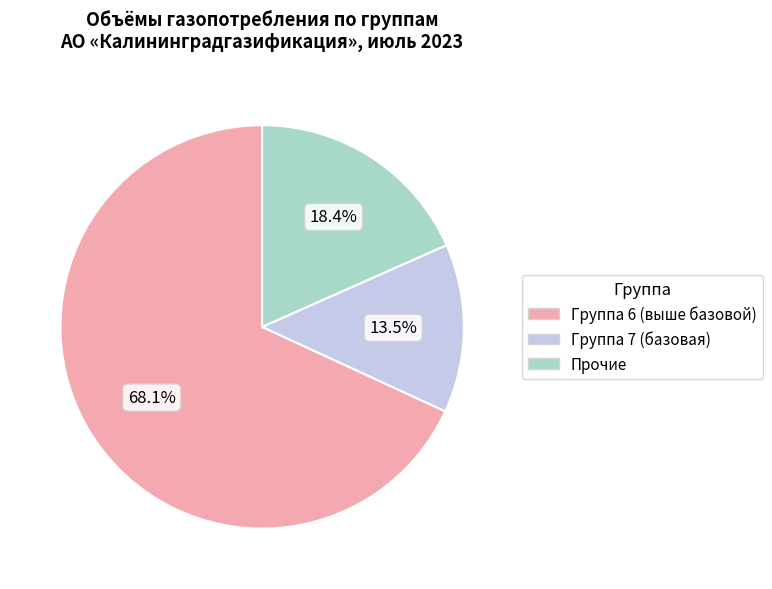

Does any single category account for the majority?

Yes